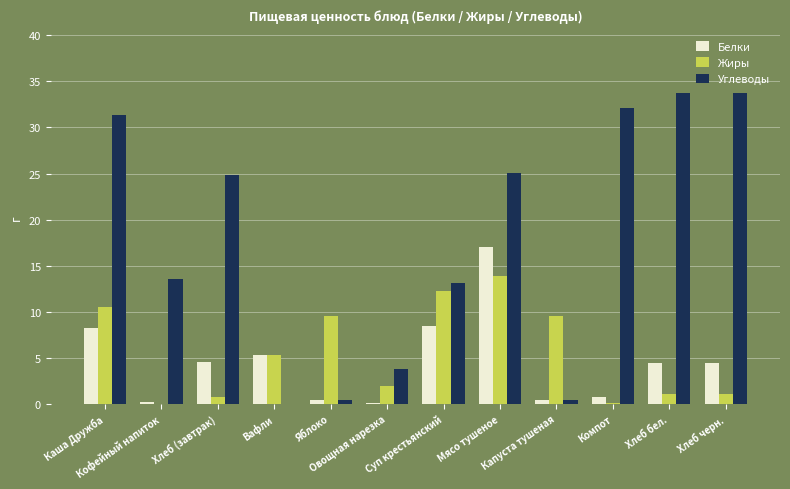

The Белки series shows 6.8 at Хлеб (завтрак). True or false?

False